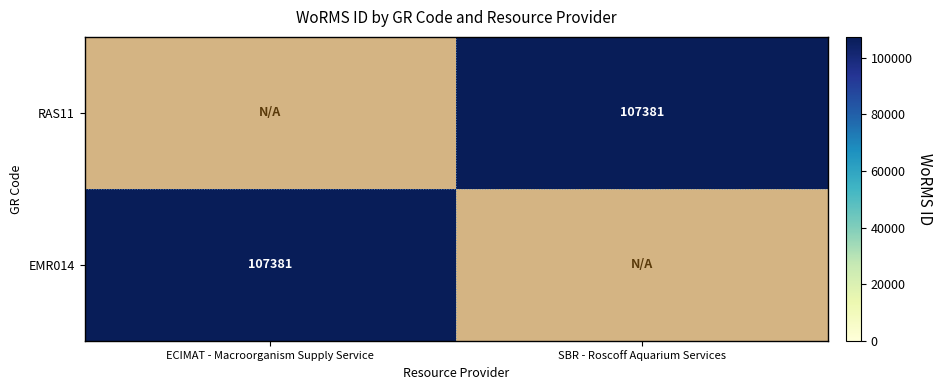

At how many categories does at least one series exceed 14963?

2